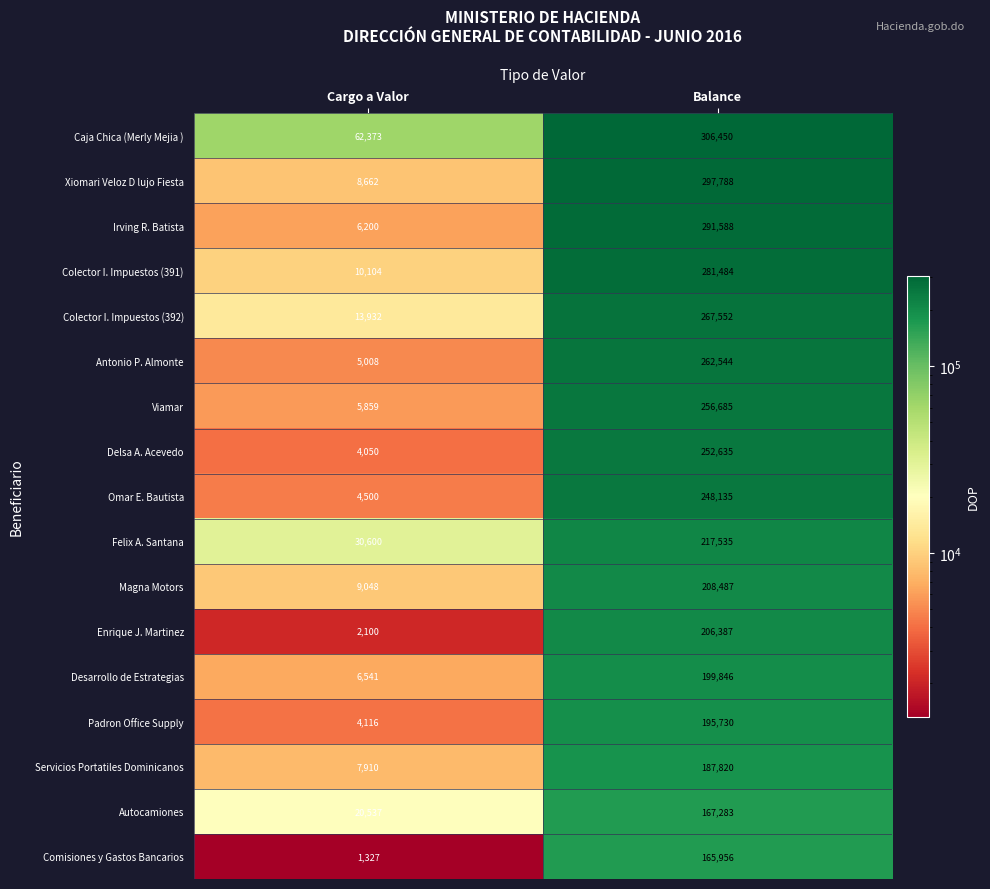

Rank the series at Cargo a Valor from highest to lowest value.

Caja Chica (Merly Mejia ), Felix A. Santana, Autocamiones, Colector I. Impuestos (392), Colector I. Impuestos (391), Magna Motors, Xiomari Veloz D lujo Fiesta, Servicios Portatiles Dominicanos, Desarrollo de Estrategias, Irving R. Batista, Viamar, Antonio P. Almonte, Omar E. Bautista, Padron Office Supply, Delsa A. Acevedo, Enrique J. Martinez, Comisiones y Gastos Bancarios